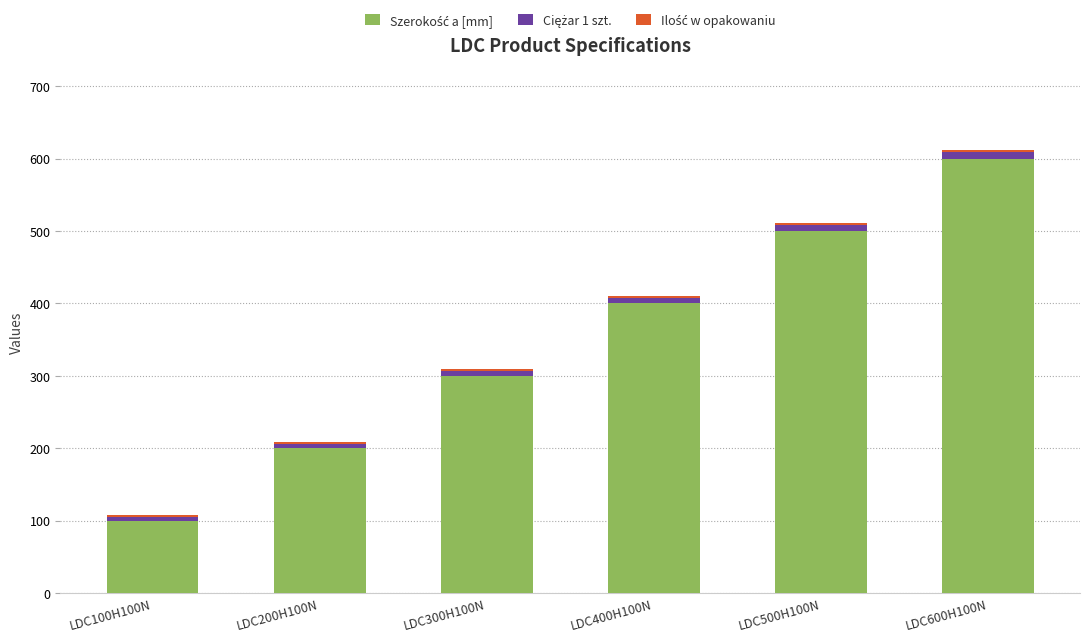

At which category is the sum across all series the highest?

LDC600H100N